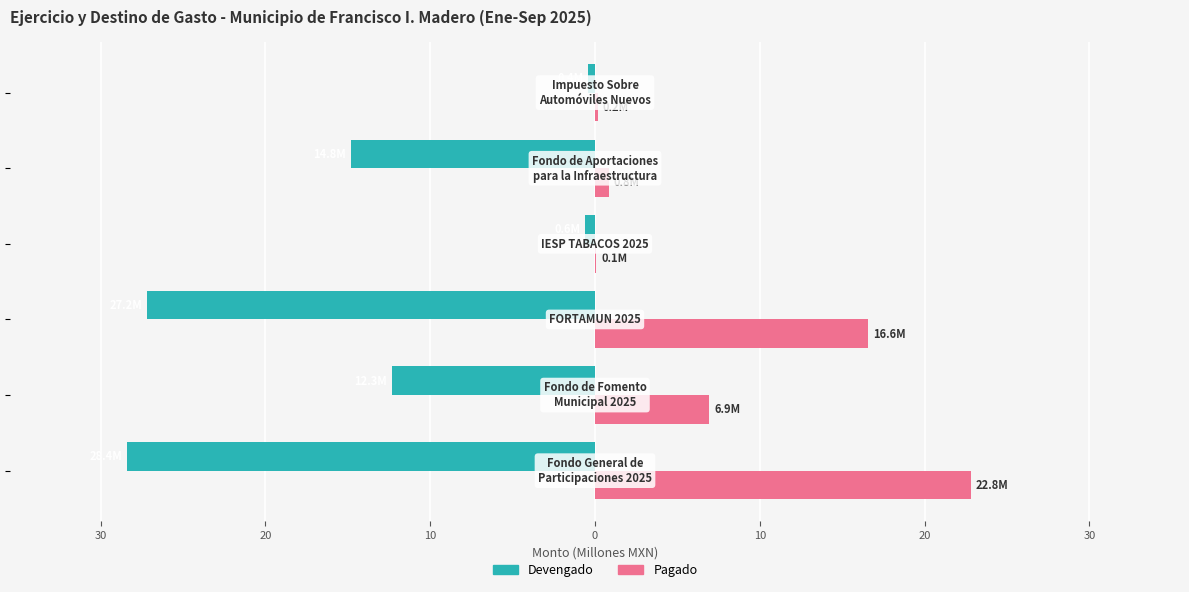

What is the difference between the maximum and second lowest values in the Pagado series?

22.6